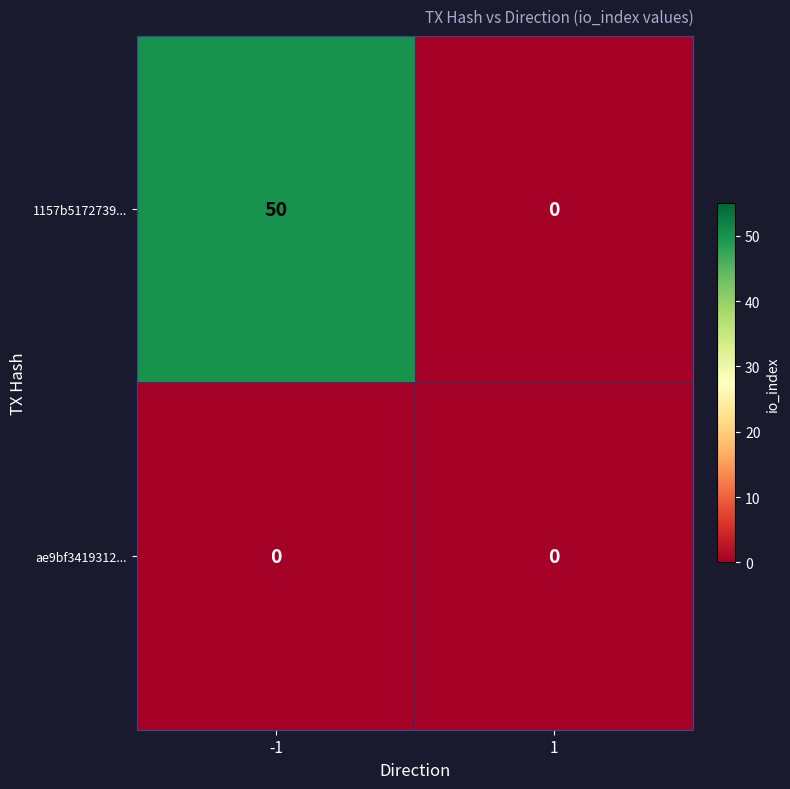

What is the total value across all series at -1?

50